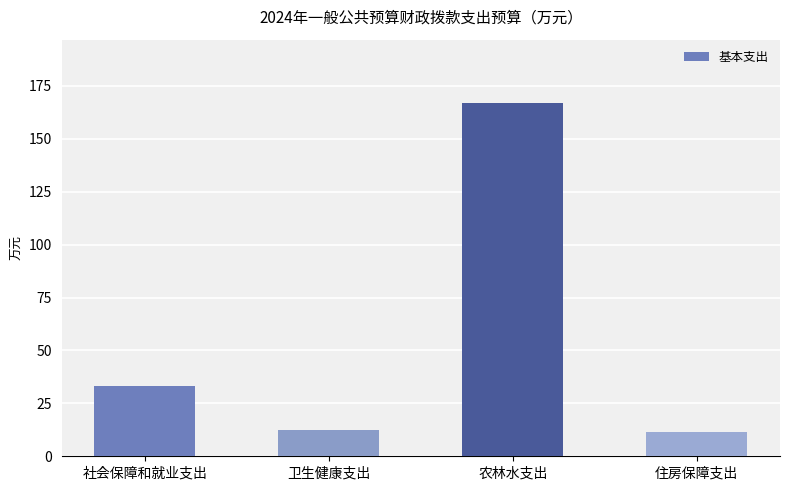

What is the label of the 1st bar from the left?

社会保障和就业支出